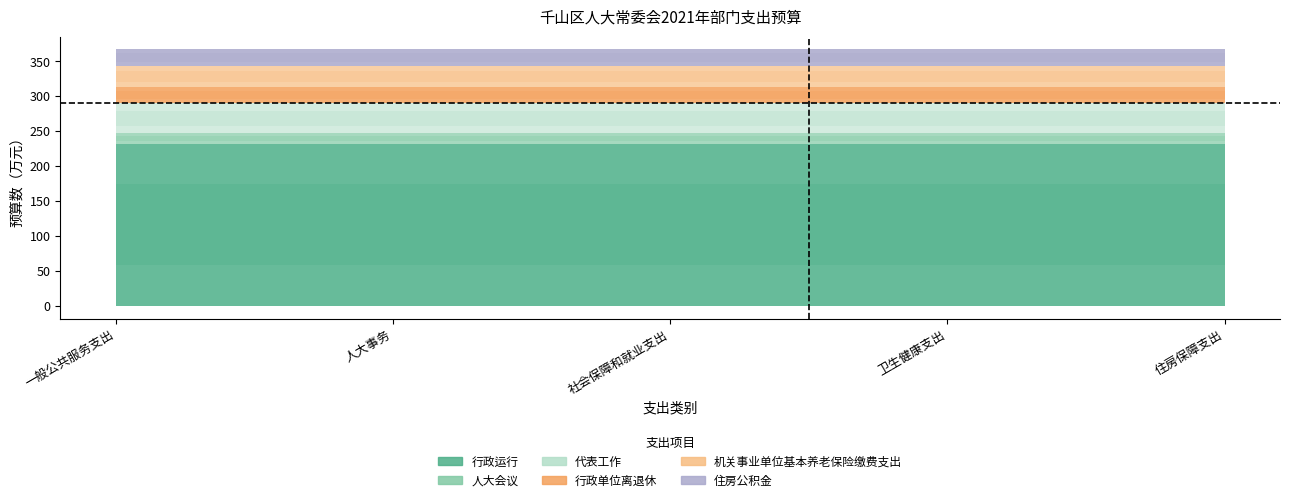

At which category is the sum across all series the highest?

一般公共服务支出